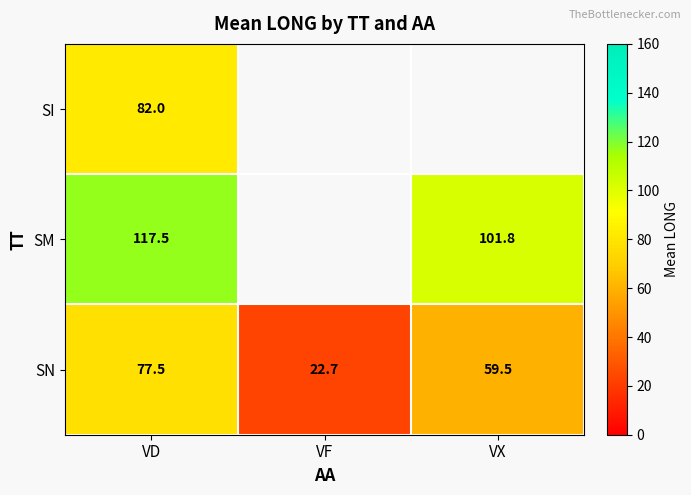

What is the total value across all series at VD?

277.0